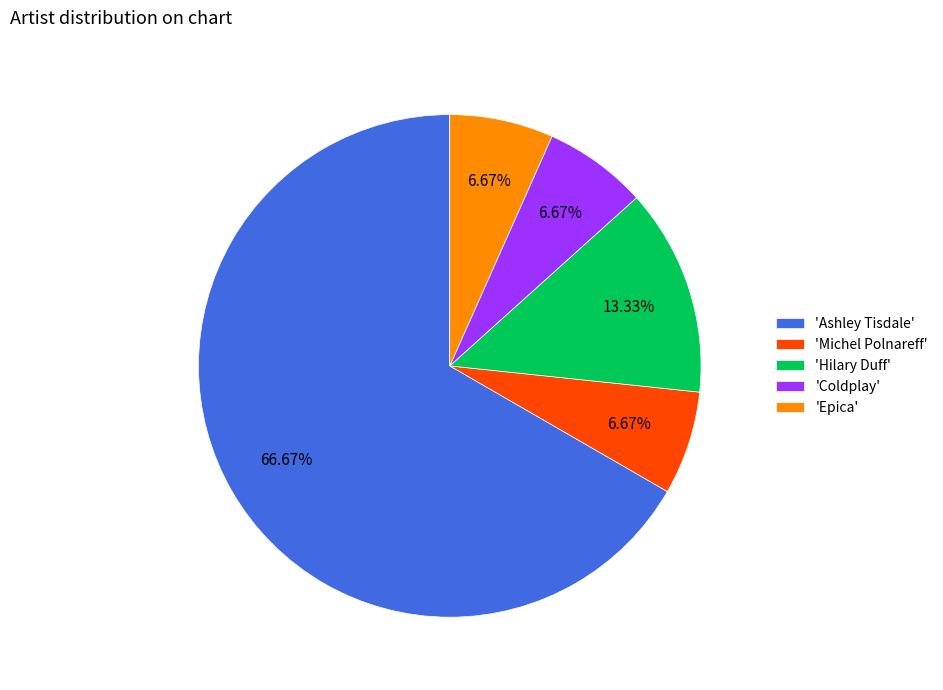

Which category has the biggest portion of the pie?

'Ashley Tisdale'